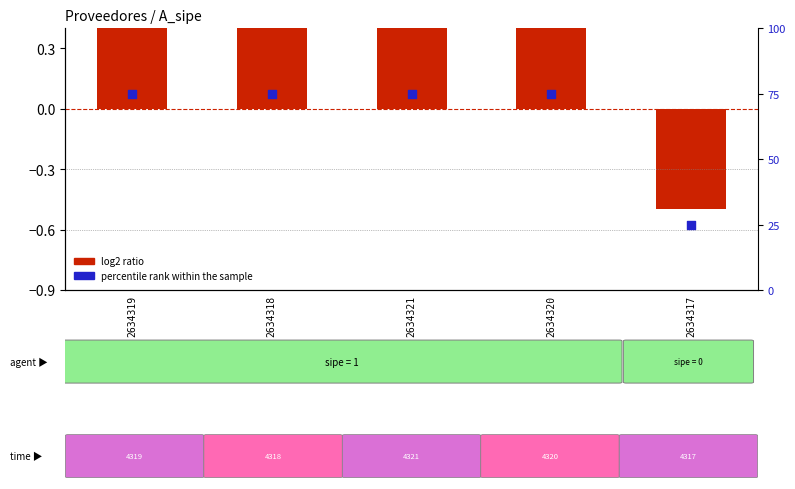

Which series has the largest total across all categories?

percentile rank within the sample